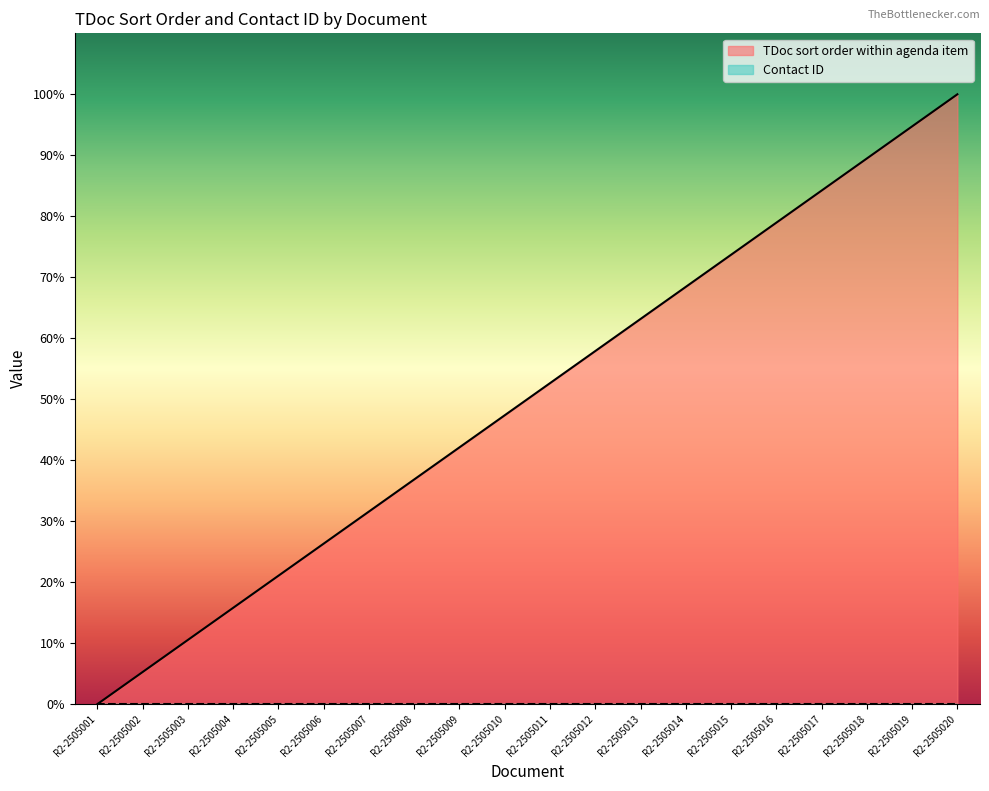

What is the sum of all values?

1000.0